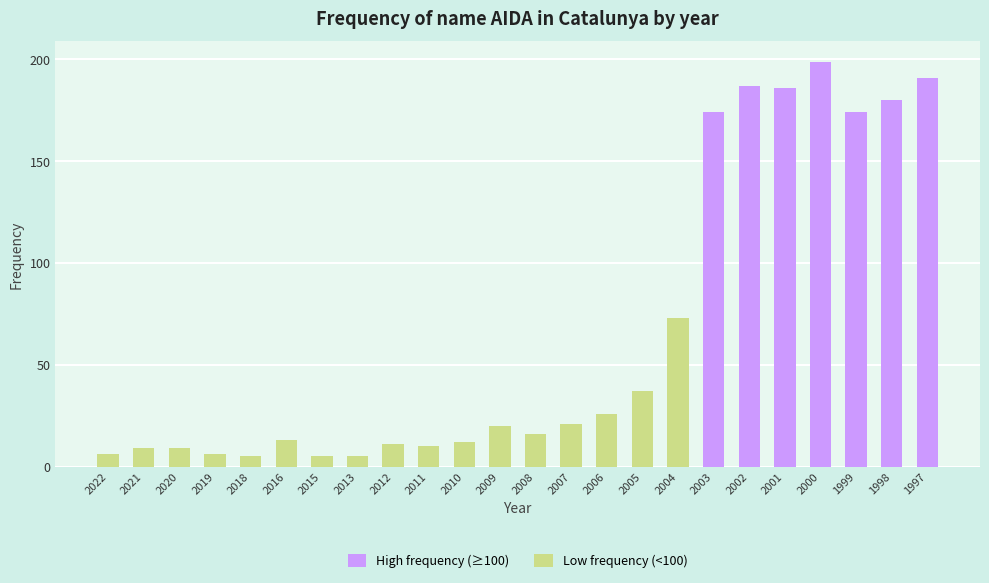

Count the number of values greater than 20.

11